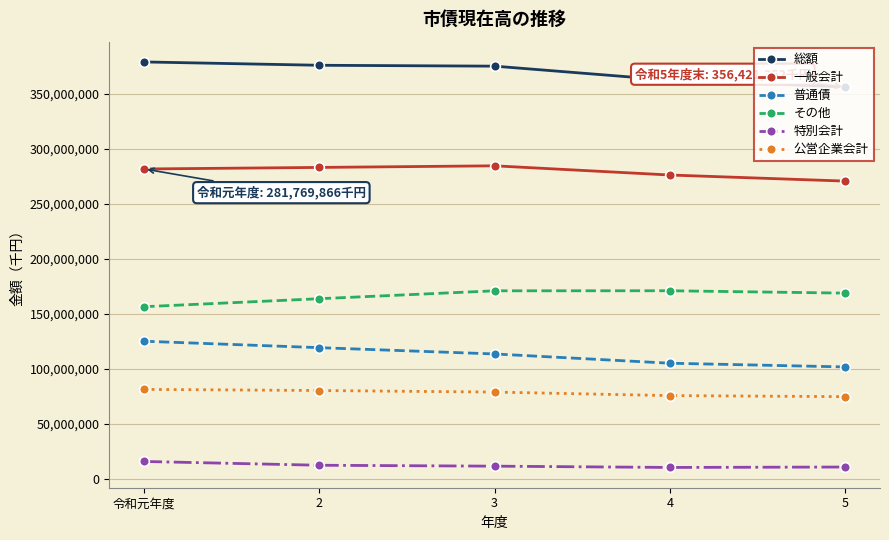

The value of 総額 at 5 is 470866720. True or false?

False